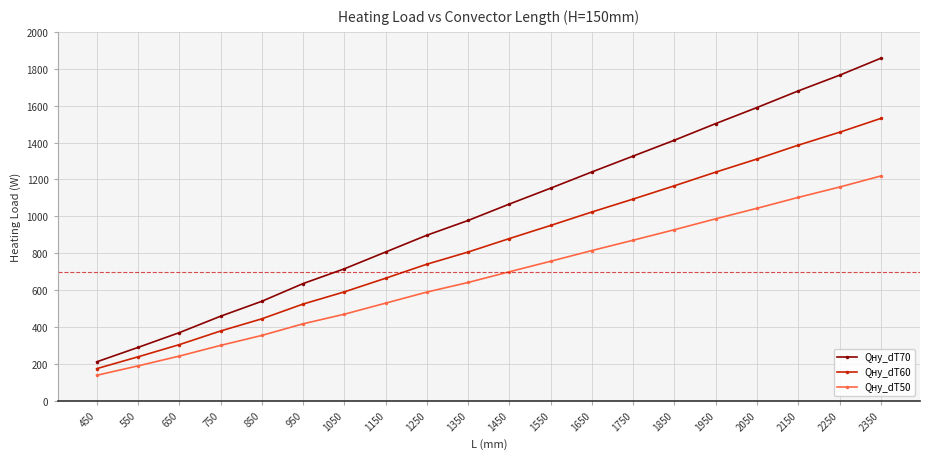

How many values in the Qну_dT50 series are below 700?

10